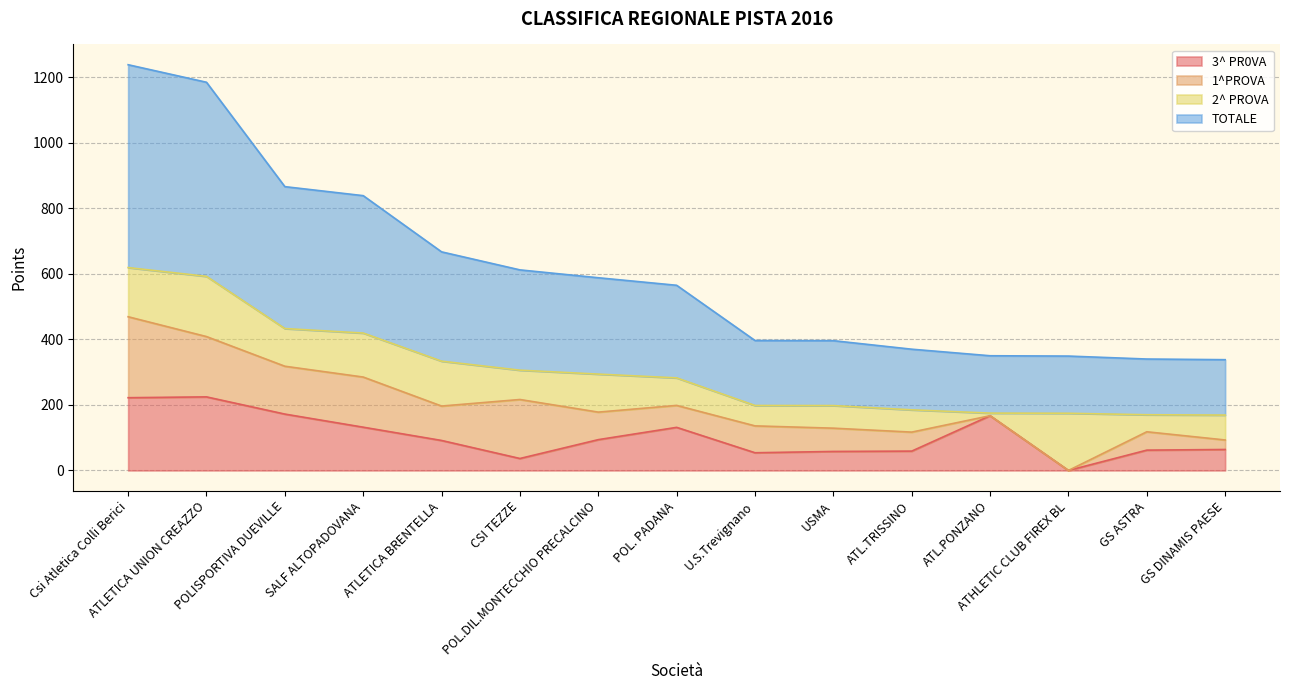

What is the average value of the TOTALE series?

303.3